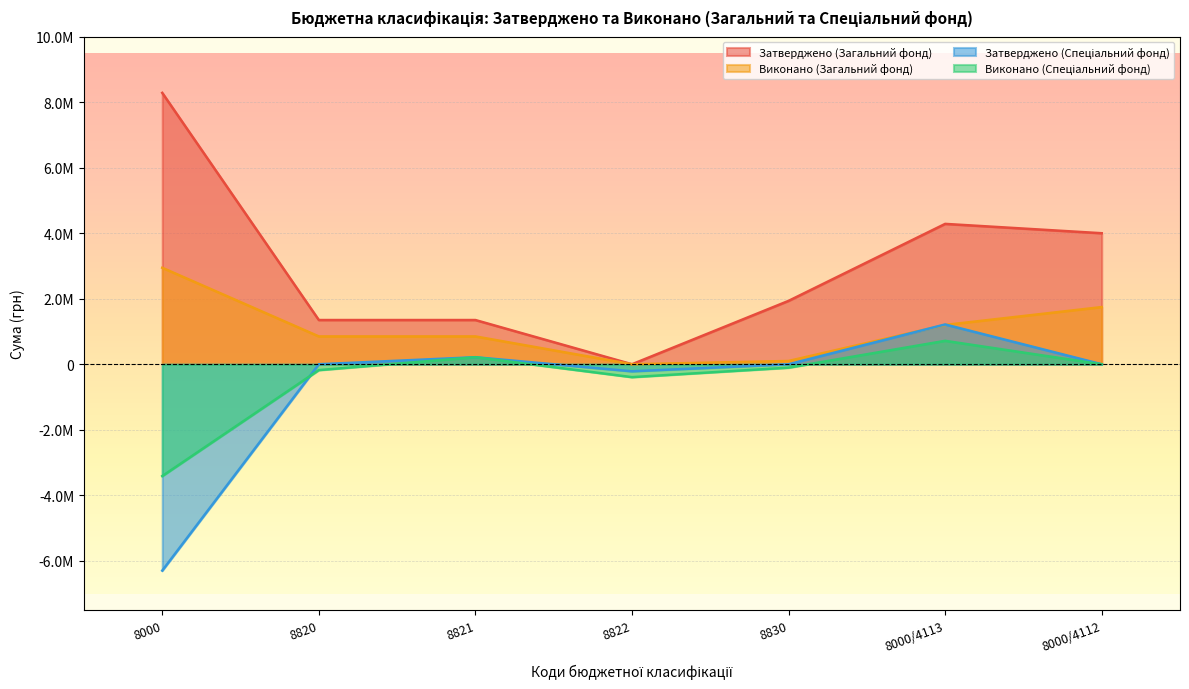

Which series has the largest range (max minus min)?

Затверджено (Загальний фонд)